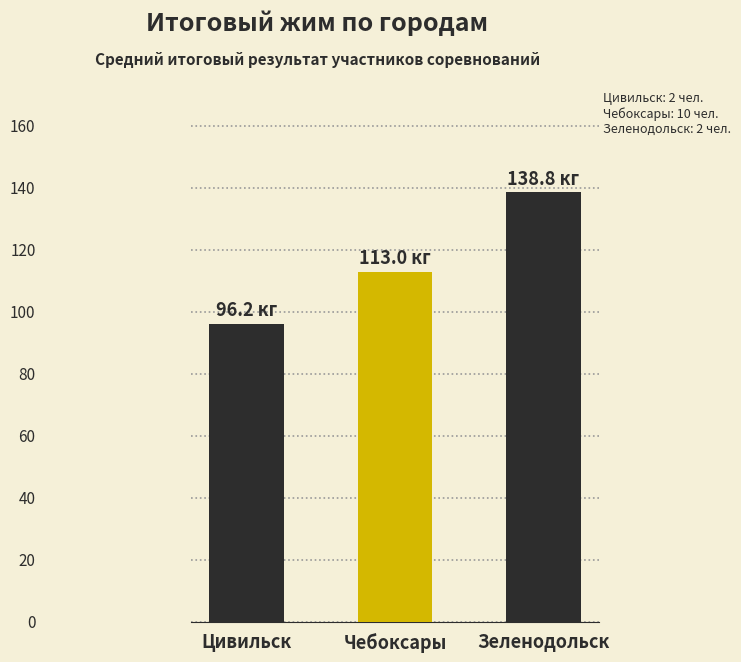

Which has a higher value, Чебоксары or Цивильск?

Чебоксары